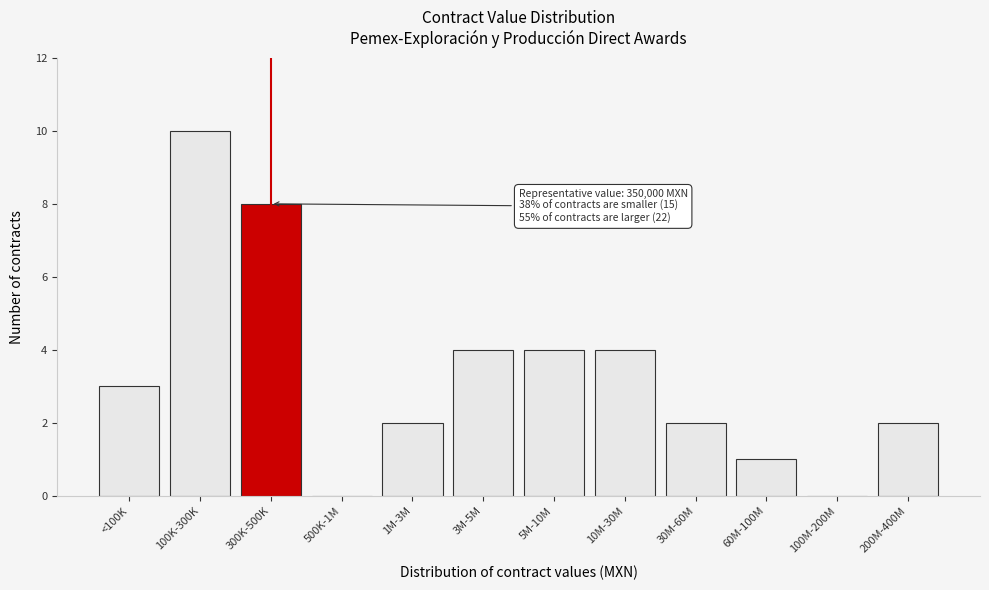

Reading right to left, transcribe all the data shown in this chart.

200M-400M=2	100M-200M=0	60M-100M=1	30M-60M=2	10M-30M=4	5M-10M=4	3M-5M=4	1M-3M=2	500K-1M=0	300K-500K=8	100K-300K=10	<100K=3